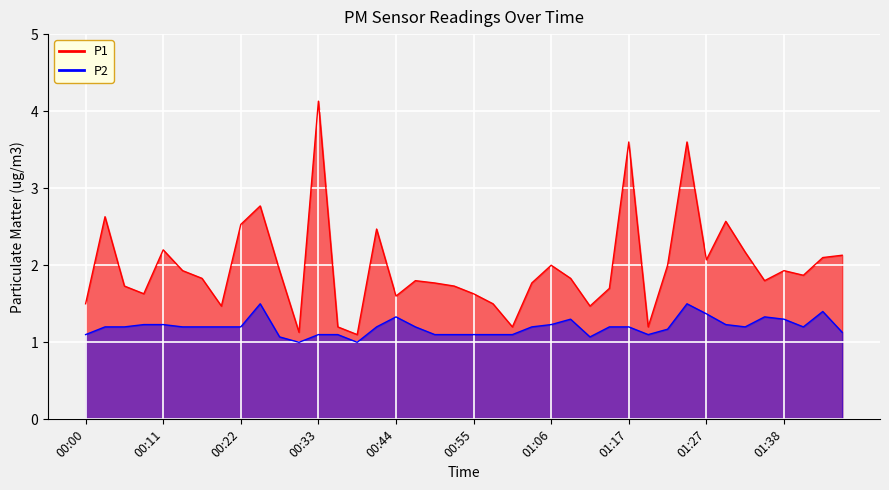

True or false: P2 has more than 0 points higher than both neighbors.

True